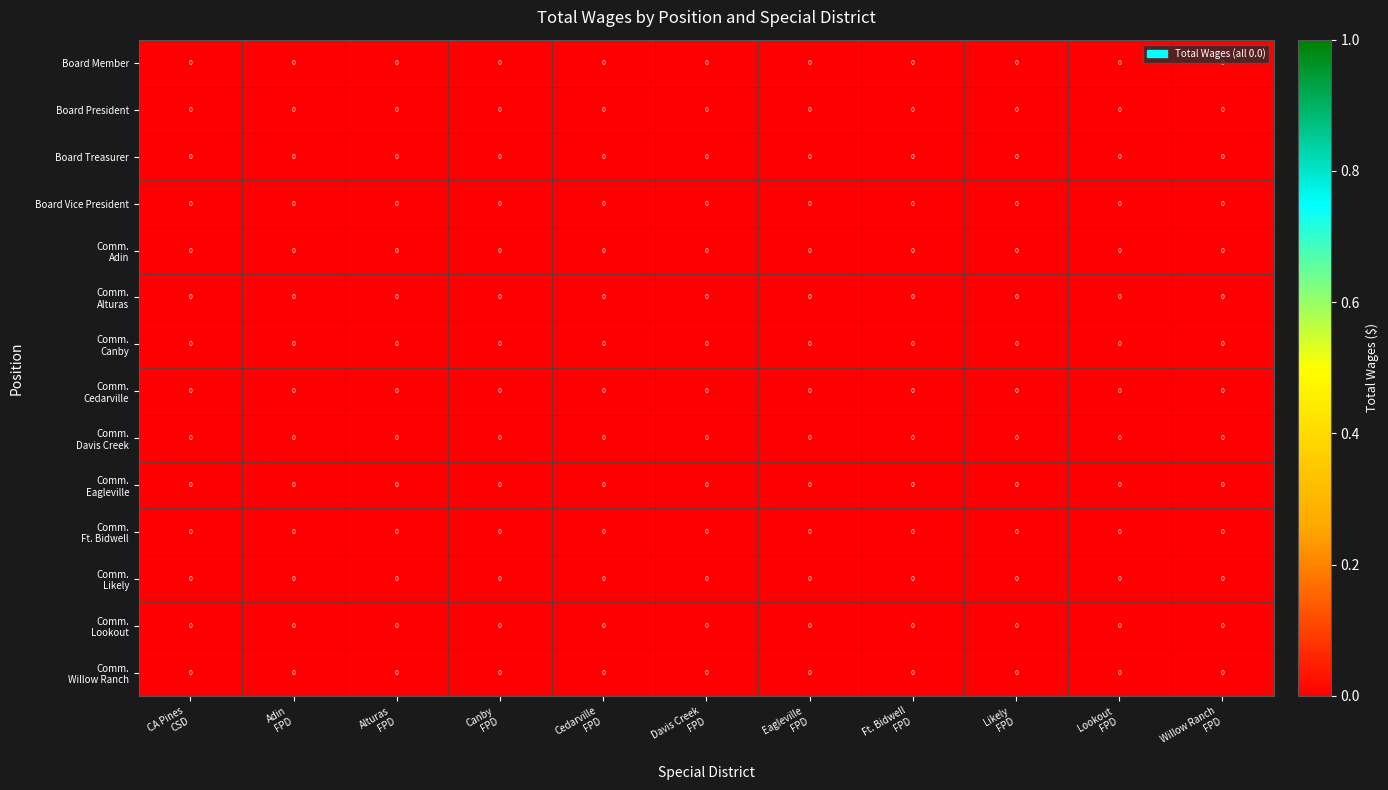

How many series are shown in this chart?

14